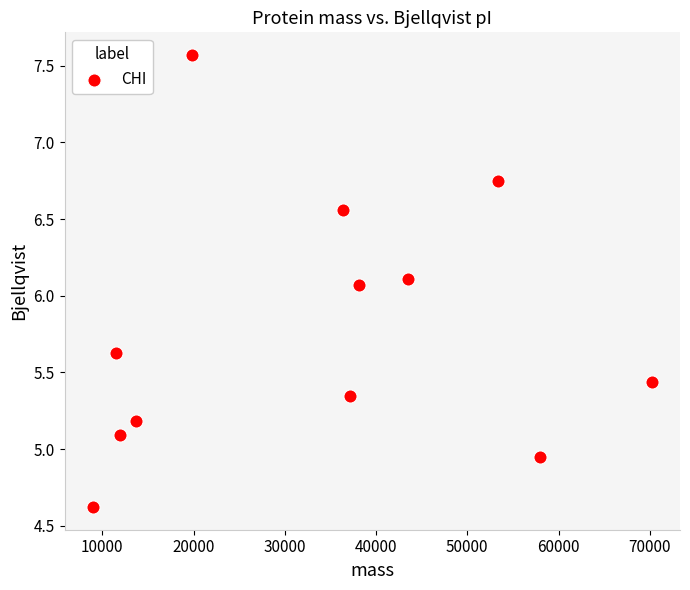

What Y value in the scatter plot is closest to 6?

6.1